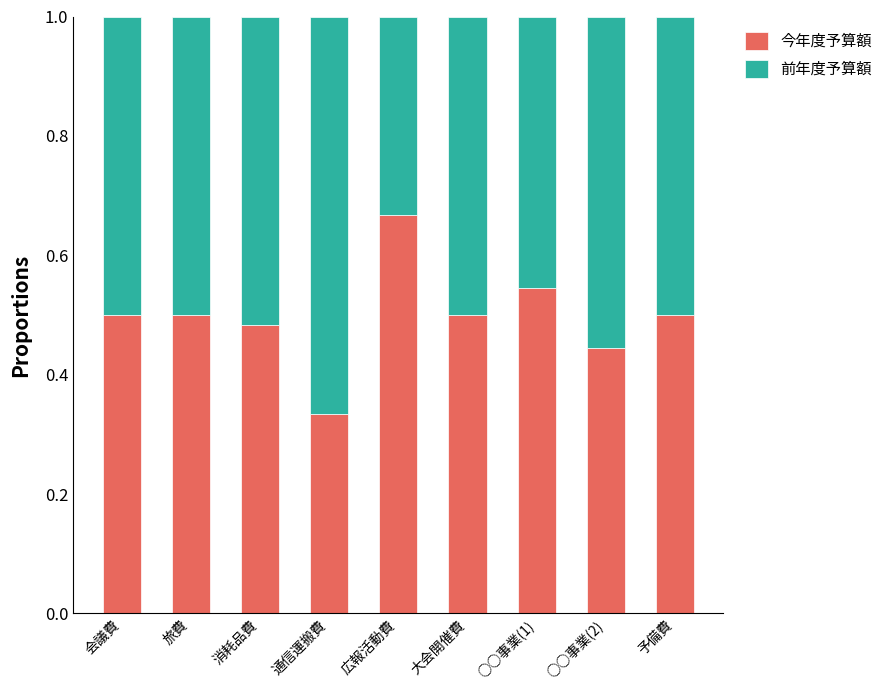

Where is 今年度予算額 nearest to the value 0?

通信運搬費